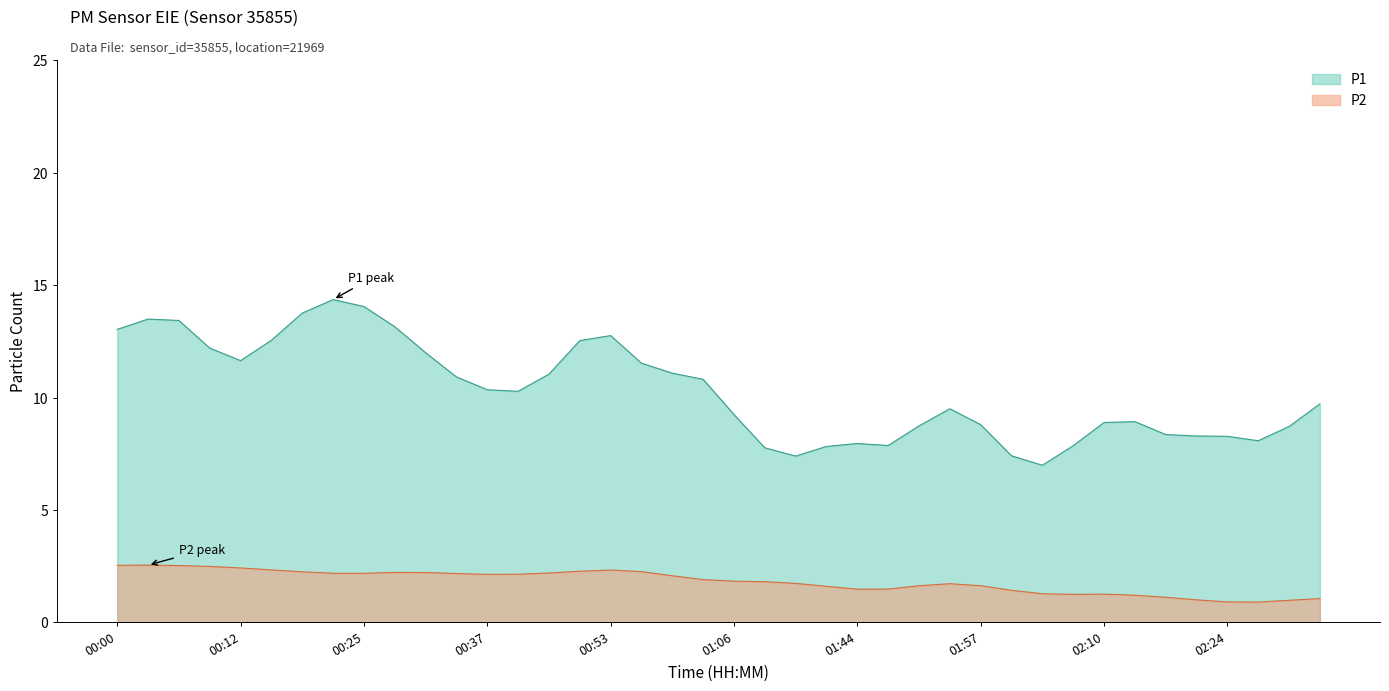

True or false: P1 and P2 cross at least once.

False